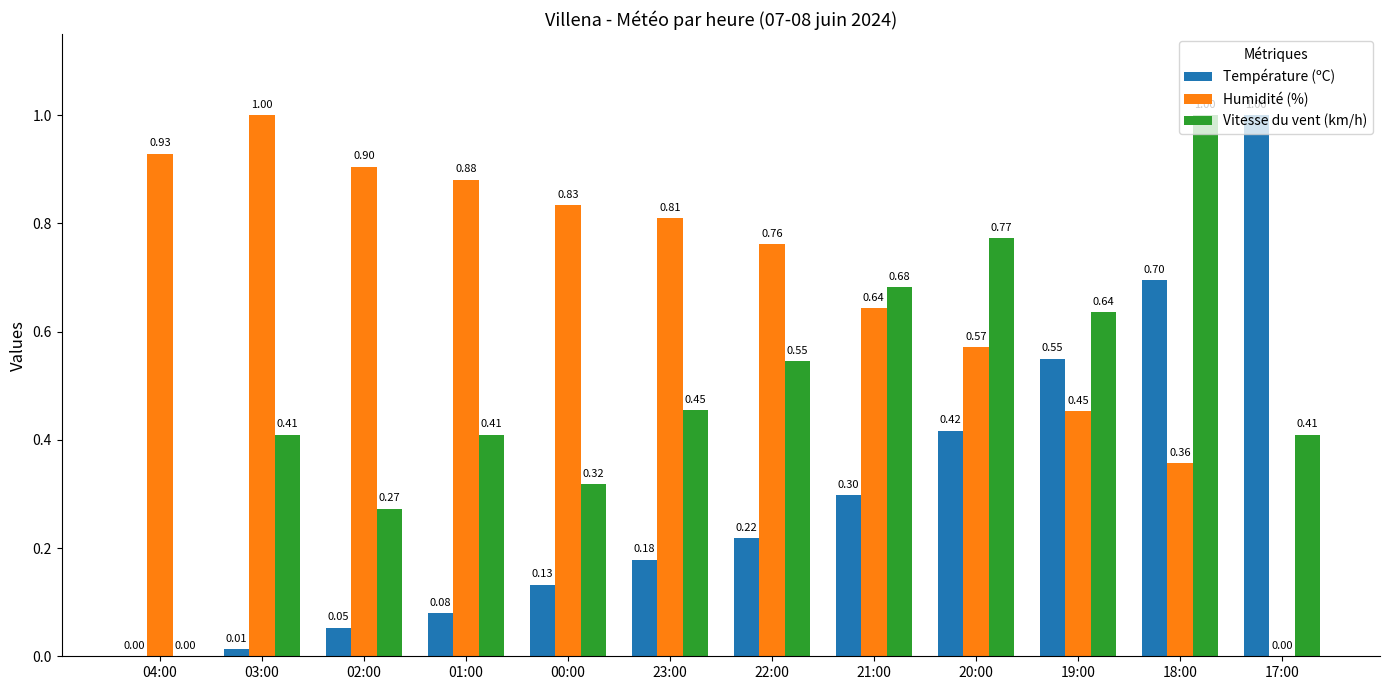

Are the bars grouped side by side (vs. stacked)?

Yes